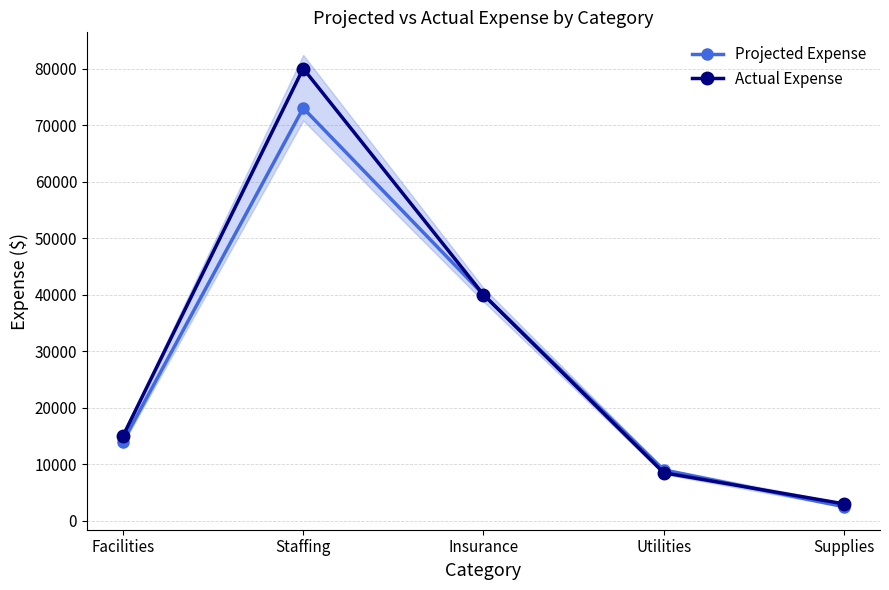

True or false: Projected Expense has more than 1 points higher than both neighbors.

False